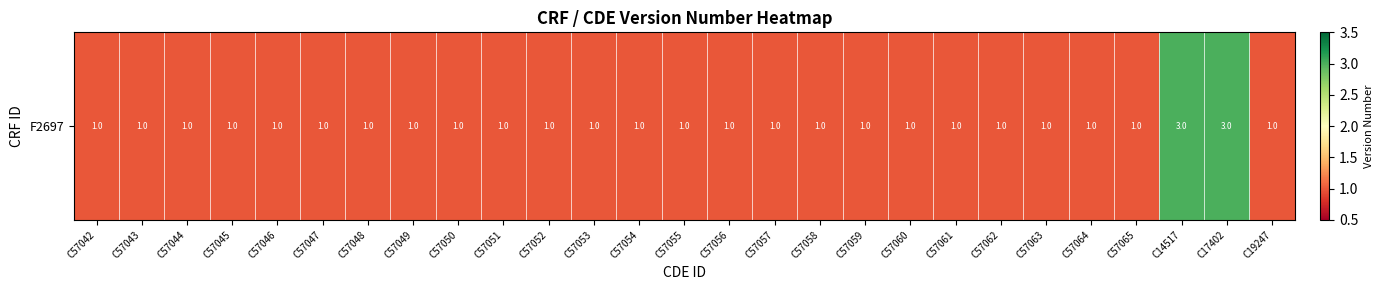

How many values are between 1 and 2?

25